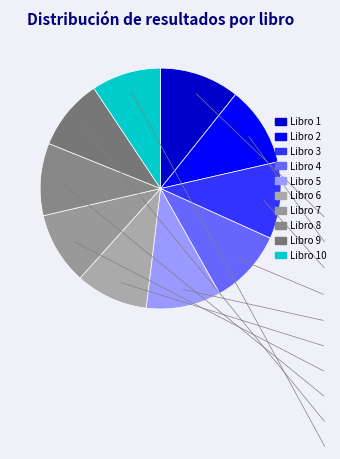

How many segments does this pie chart have?

10